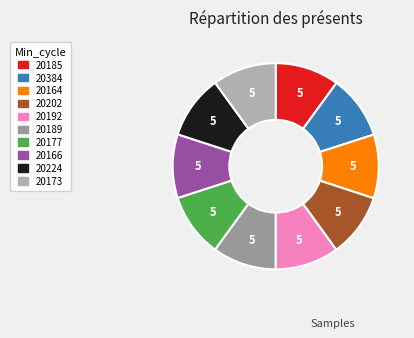

The 20166 slice represents 3% of the pie. True or false?

False